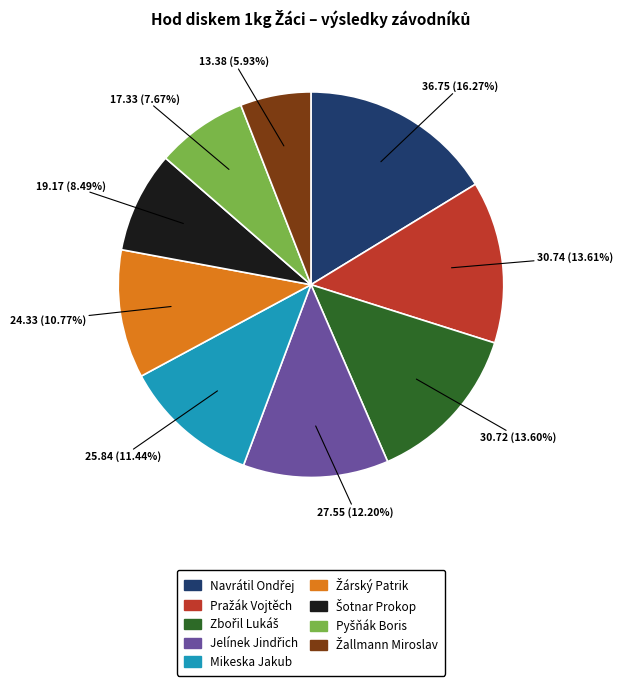

Is there any slice that represents more than half of the pie?

No